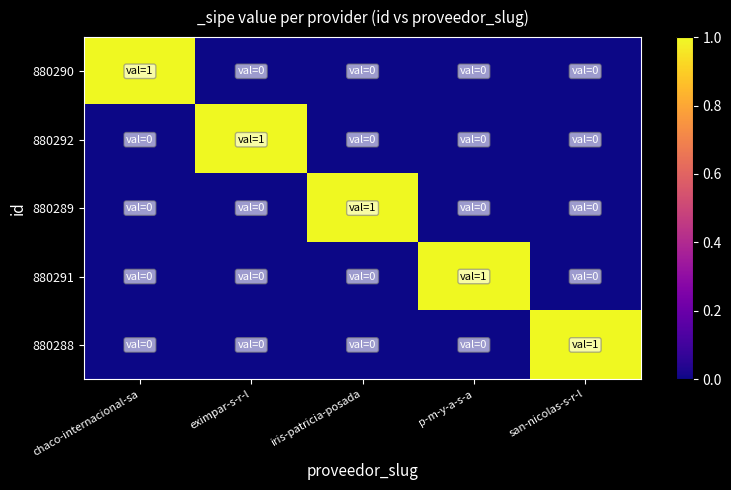

Which label corresponds to the largest value in the chart?

chaco-internacional-sa